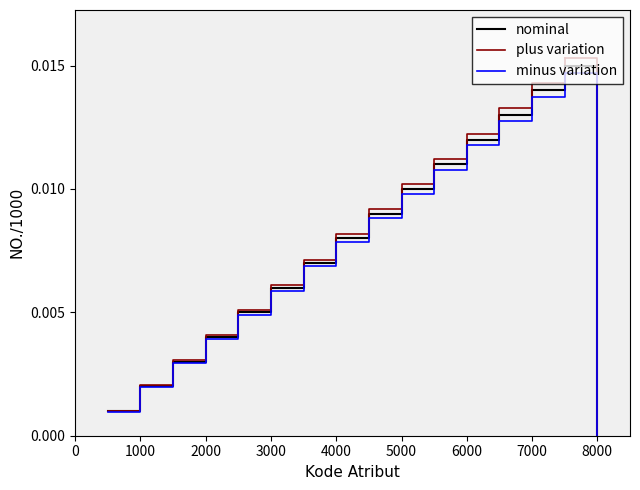

What are all the series names shown in the legend?

nominal, plus variation, minus variation